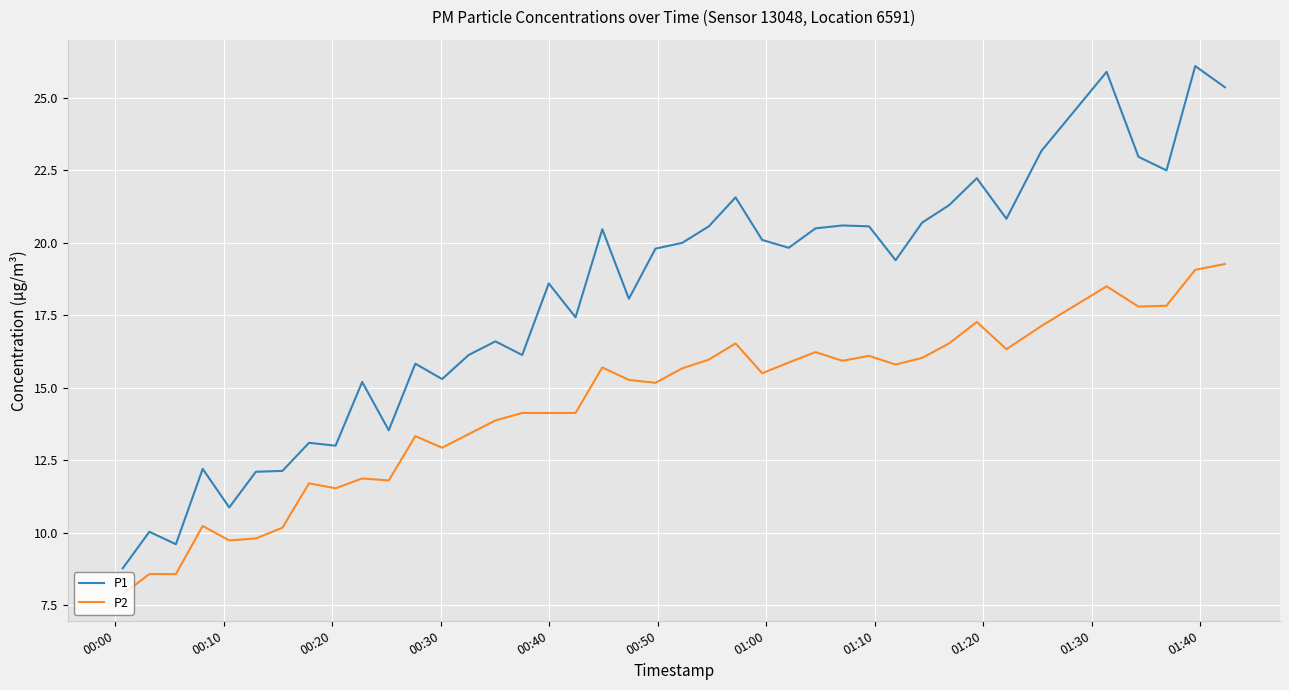

How many values in the P2 series exceed 15?

22